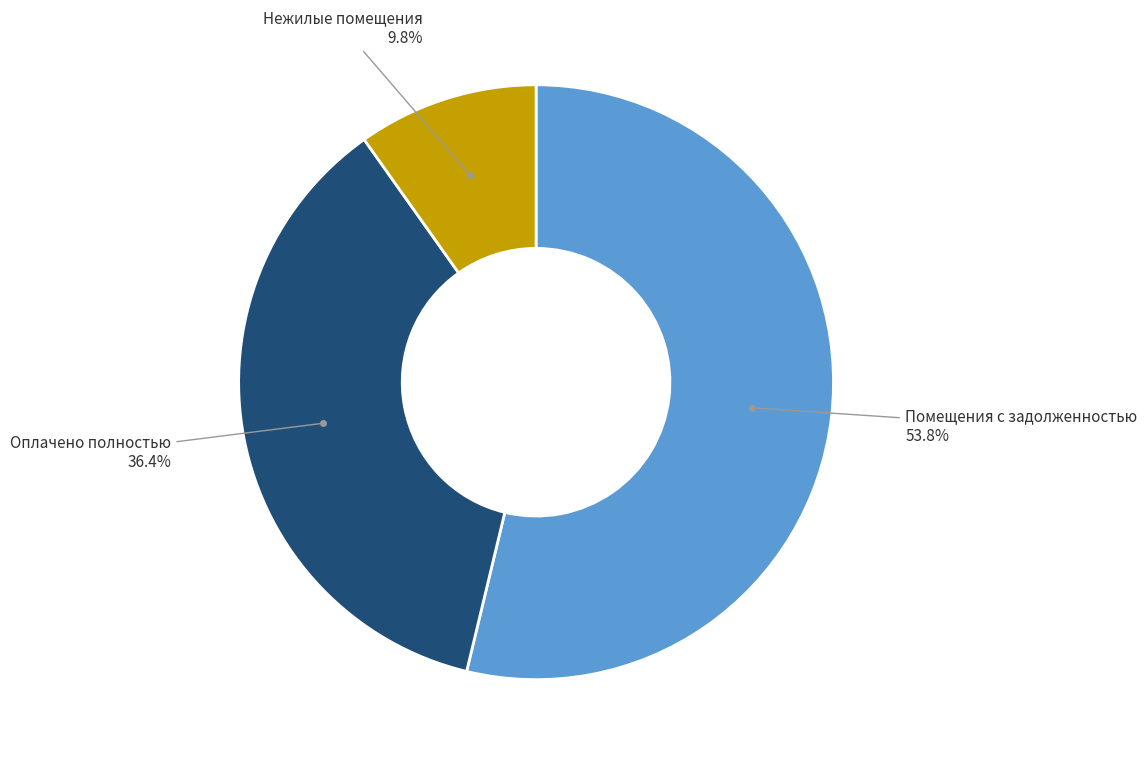

Is there any slice that represents more than half of the pie?

Yes